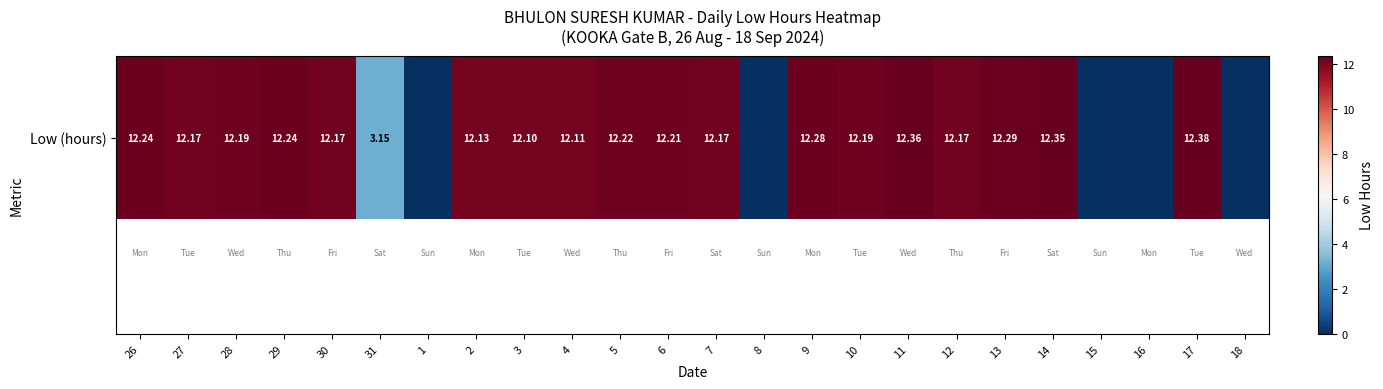

What is the greatest value displayed?

12.4